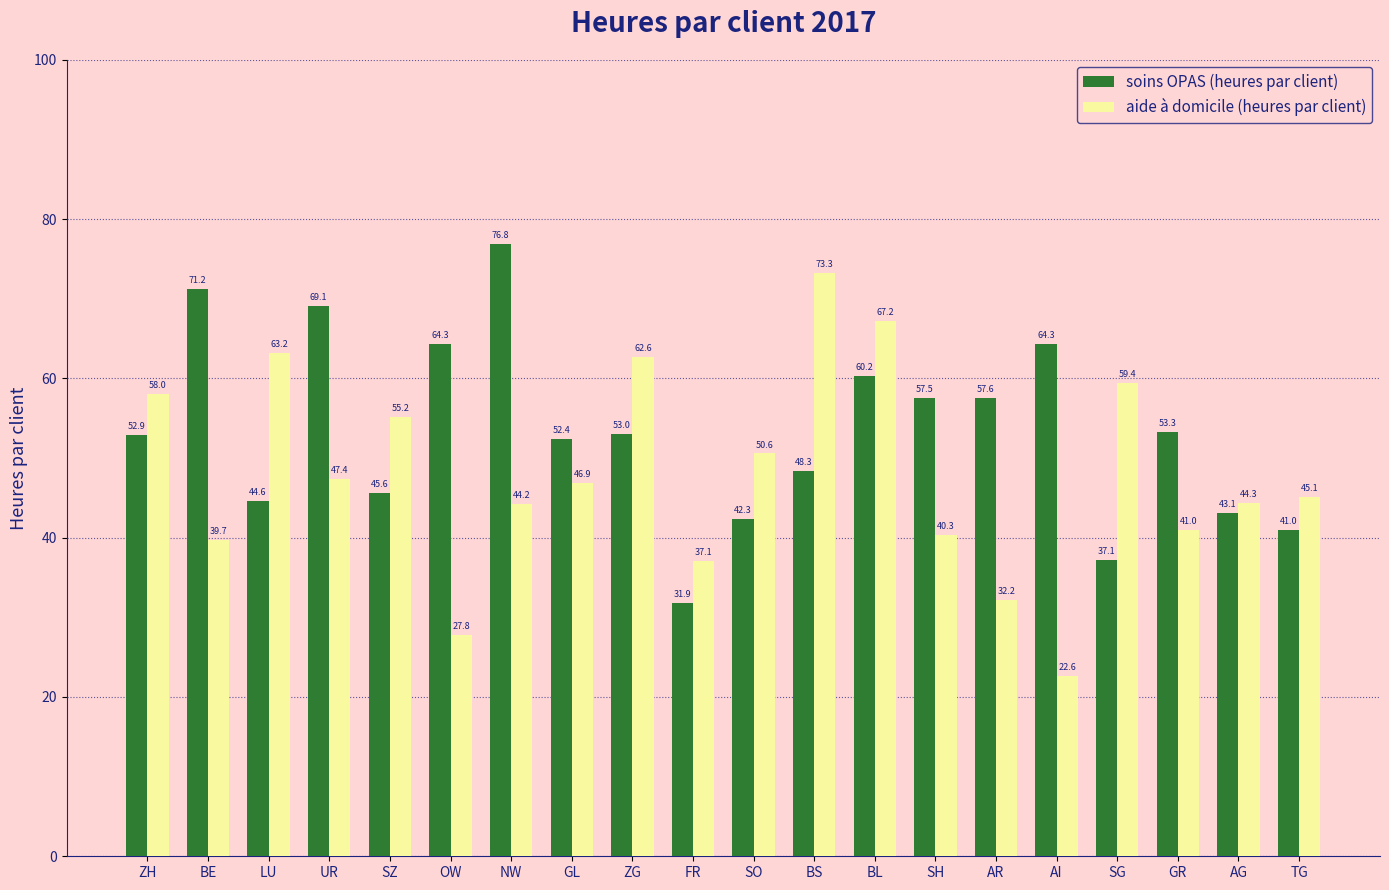

Is it true that soins OPAS (heures par client) equals 79.6 at SH?

False